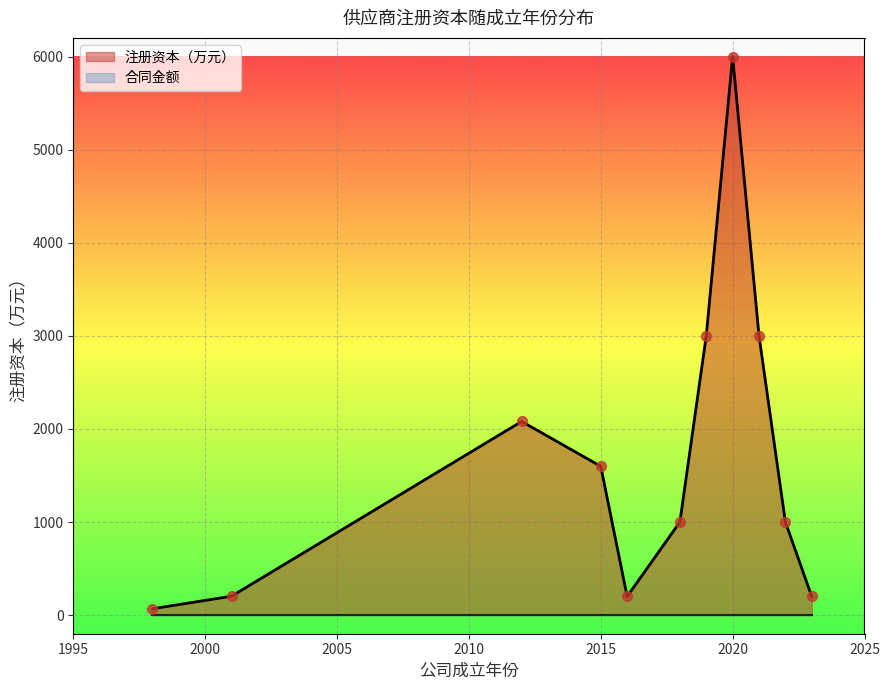

The 注册资本（万元） series shows 10275 at 2020. True or false?

False